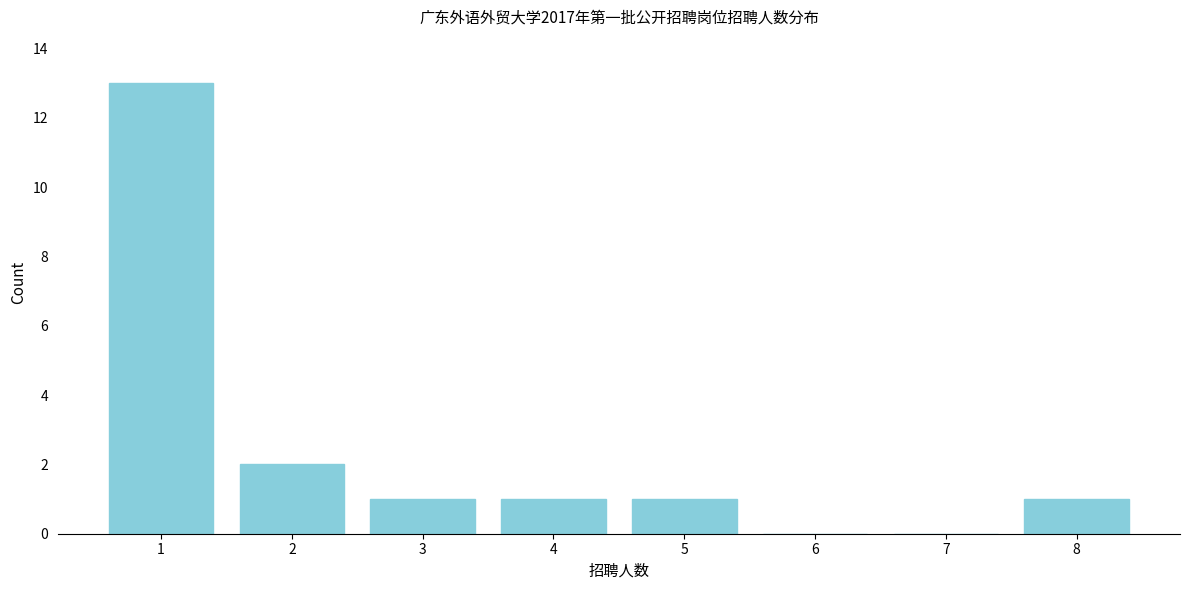

Reading left to right, transcribe all the data shown in this chart.

1=13	2=2	3=1	4=1	5=1	6=0	7=0	8=1